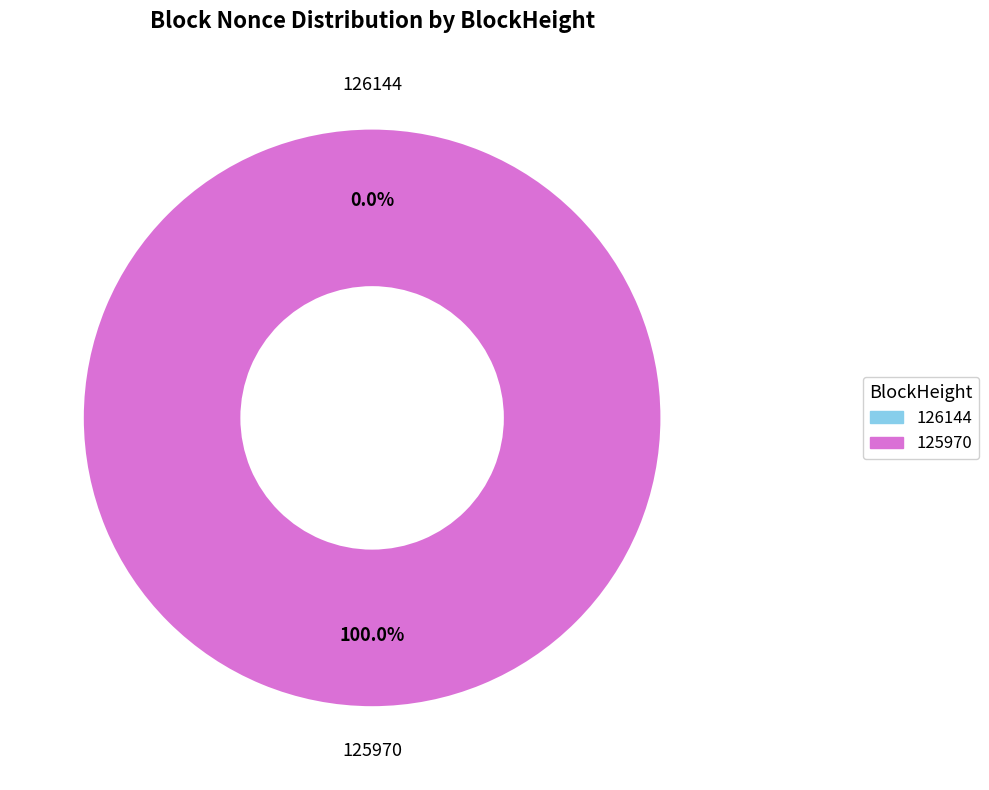

To the nearest percent, what is the difference between the 126144 and 125970 slice percentages?

100%